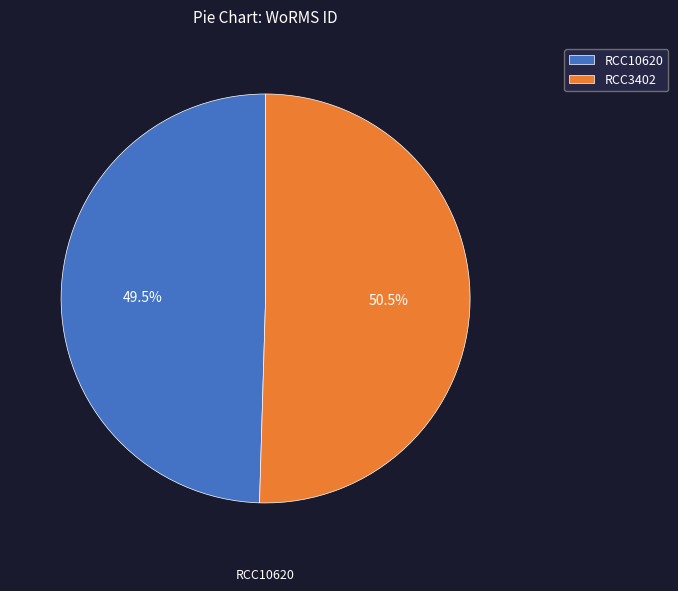

Rank the categories by value from highest to lowest.

RCC3402, RCC10620